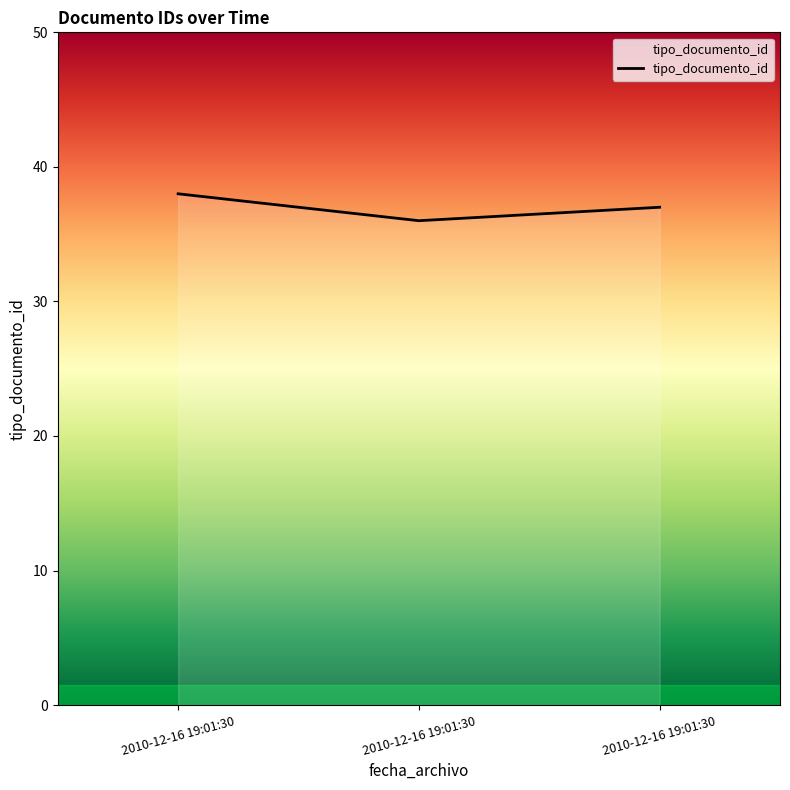

How many lines are shown in the chart?

1